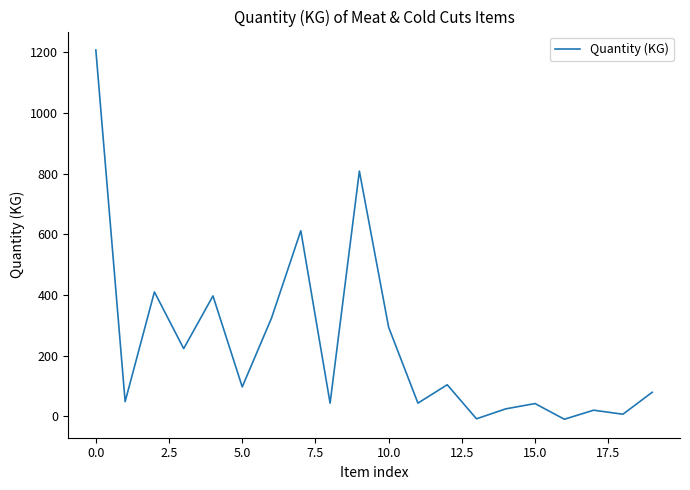

What is the difference between the maximum and minimum values?

1217.6